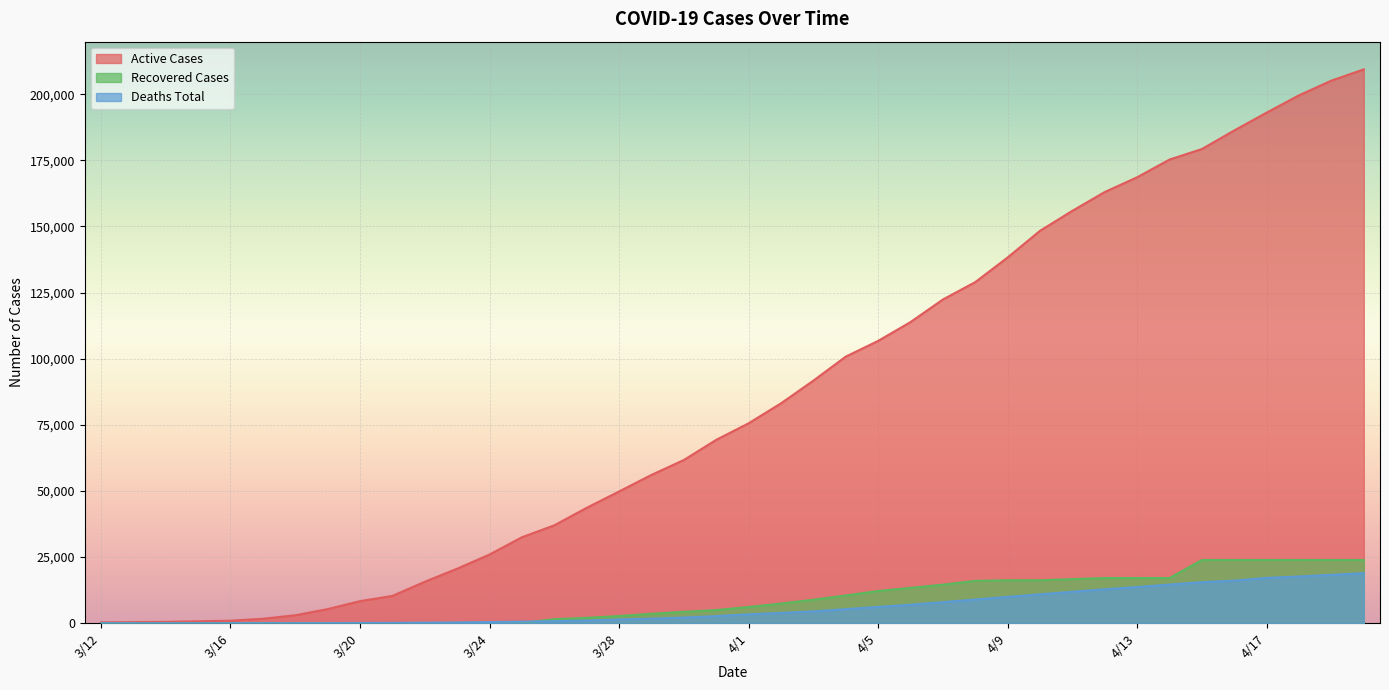

At 3/12, list the series in order from smallest to largest.

Recovered Cases, Deaths Total, Active Cases